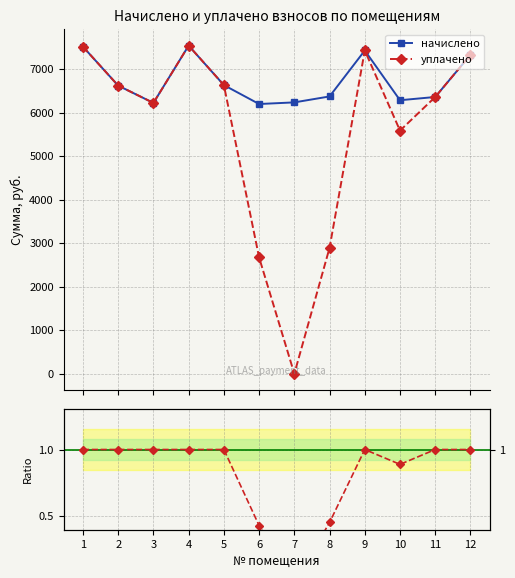

True or false: уплачено and уплачено / начислено intersect in this chart.

False